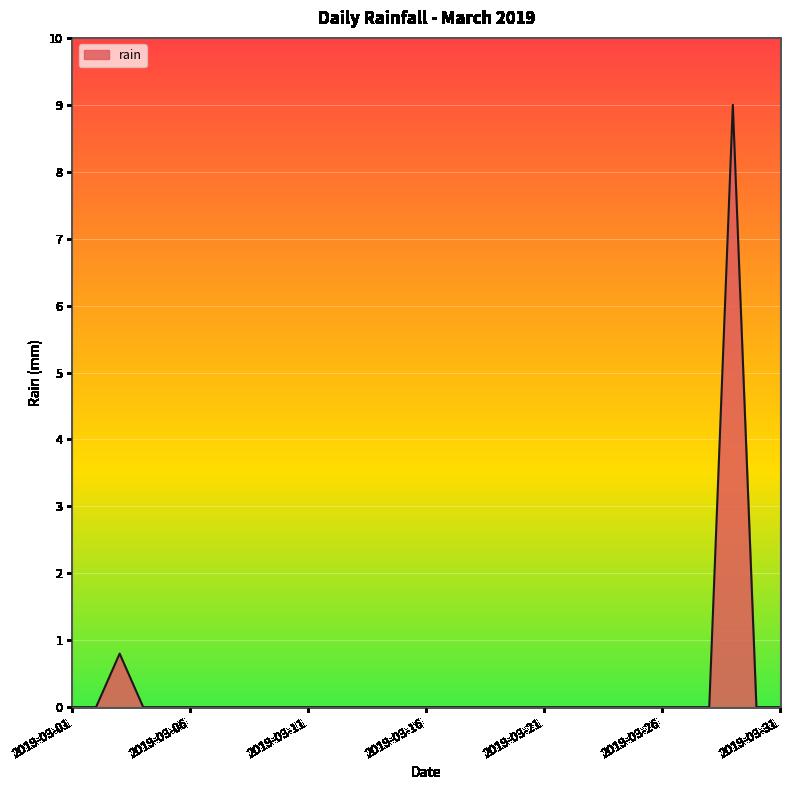

What is the difference between the maximum and second lowest values?

9.0